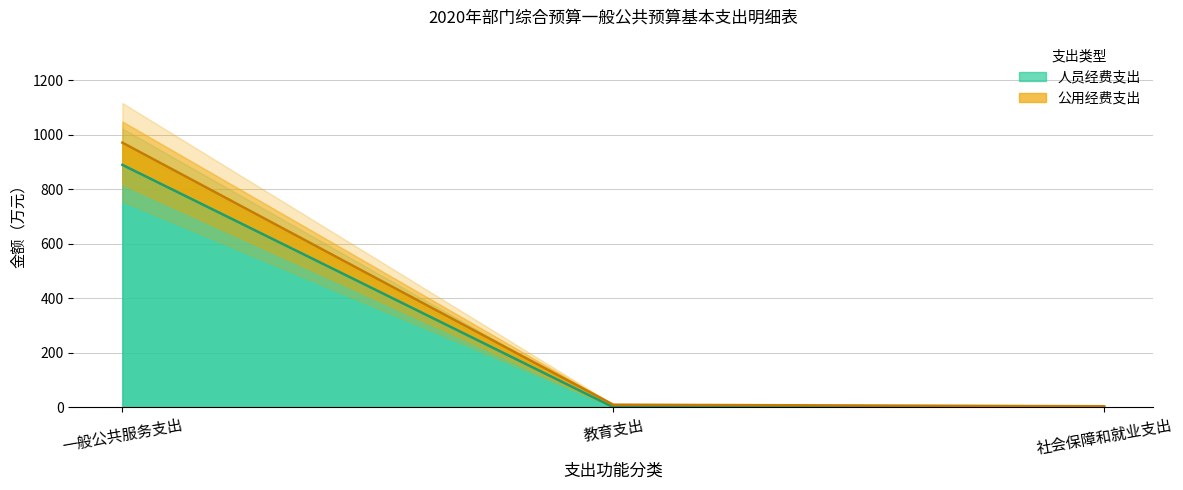

What is the difference between the maximum and minimum values in the 人员经费支出 series?

889.1